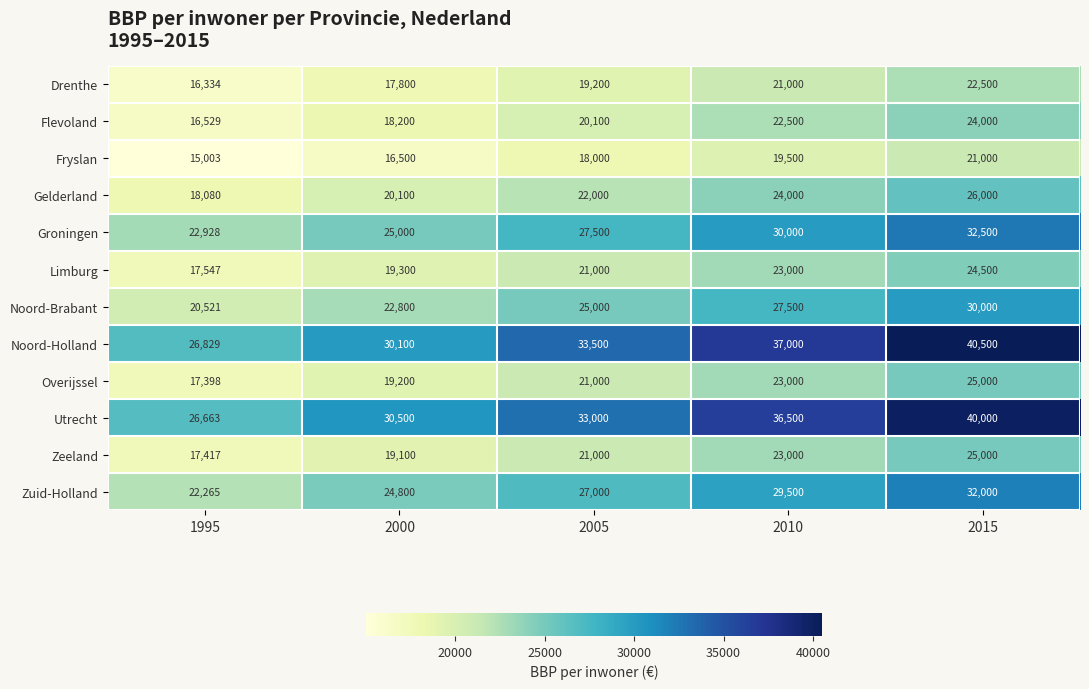

What is the average value of the Zuid-Holland series?

27113